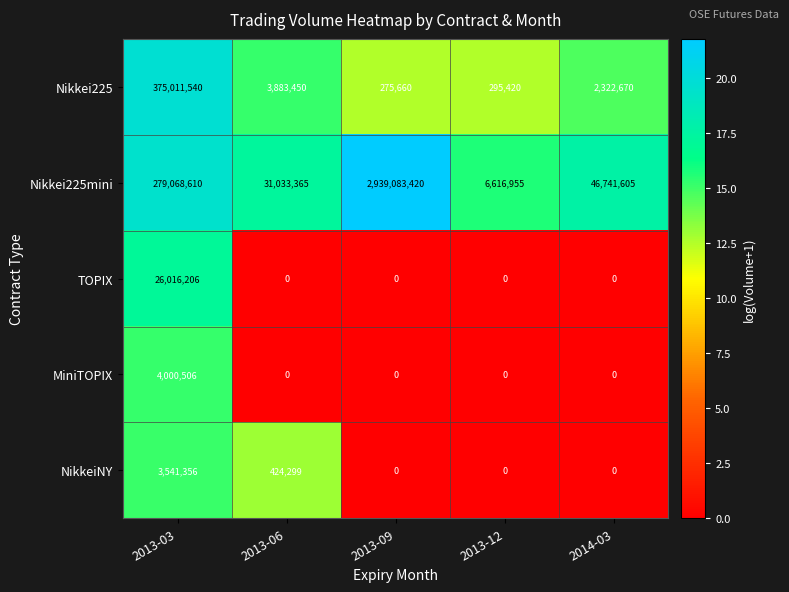

Reading right to left, list all the values displayed in this chart.

Nikkei225: 2322670	295420	275660	3883450	375011540
Nikkei225mini: 46741605	6616955	2939083420	31033365	279068610
TOPIX: 0	0	0	0	26016206
MiniTOPIX: 0	0	0	0	4000506
NikkeiNY: 0	0	0	424299	3541356